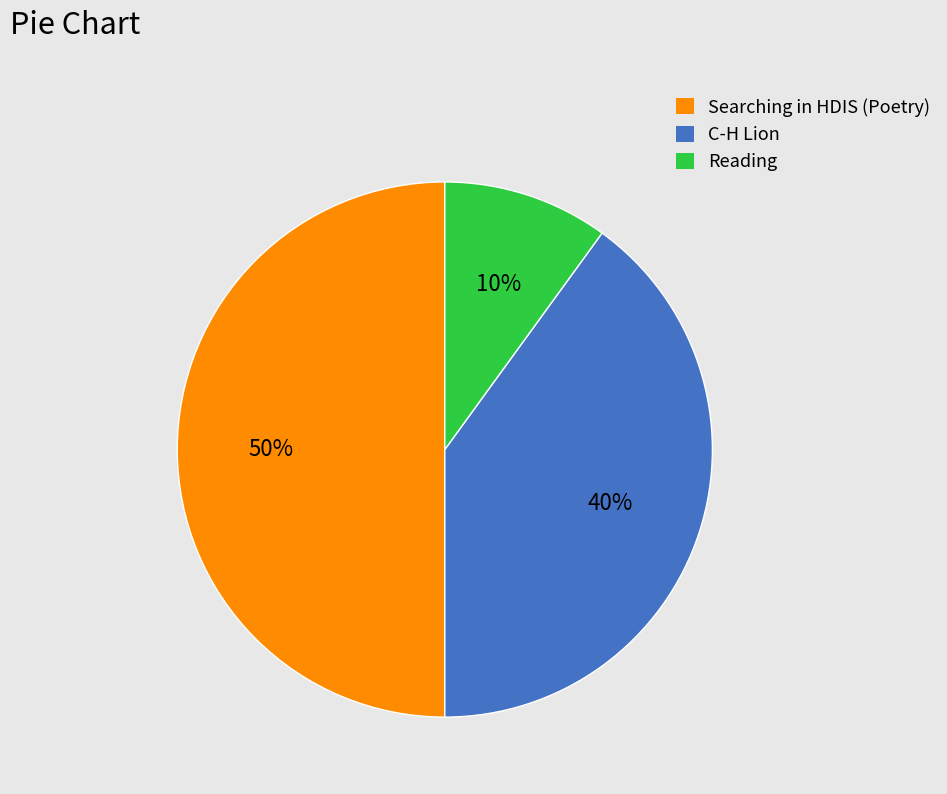

Rank the categories by value from highest to lowest.

Searching in HDIS (Poetry), C-H Lion, Reading